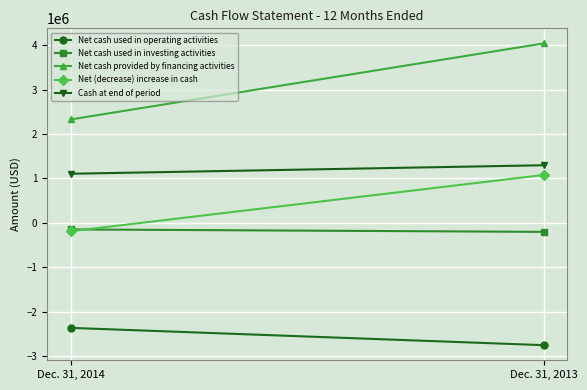

How many lines are shown in the chart?

5